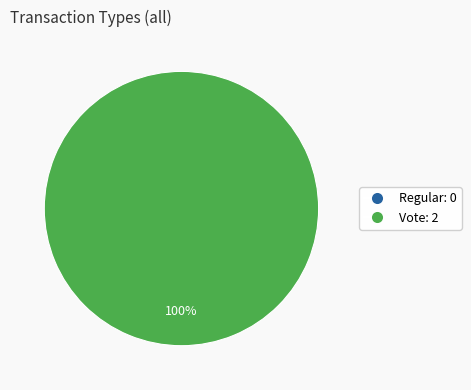

Is it true that Vote is 99% of the pie?

False